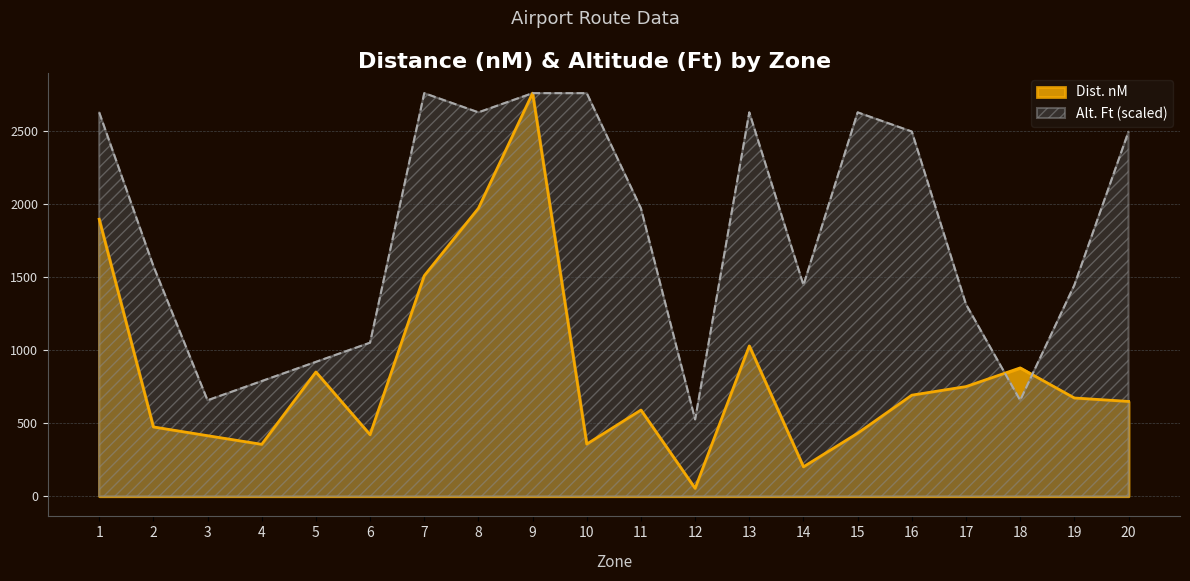

Where does the Alt. Ft series first go above 1969?

1